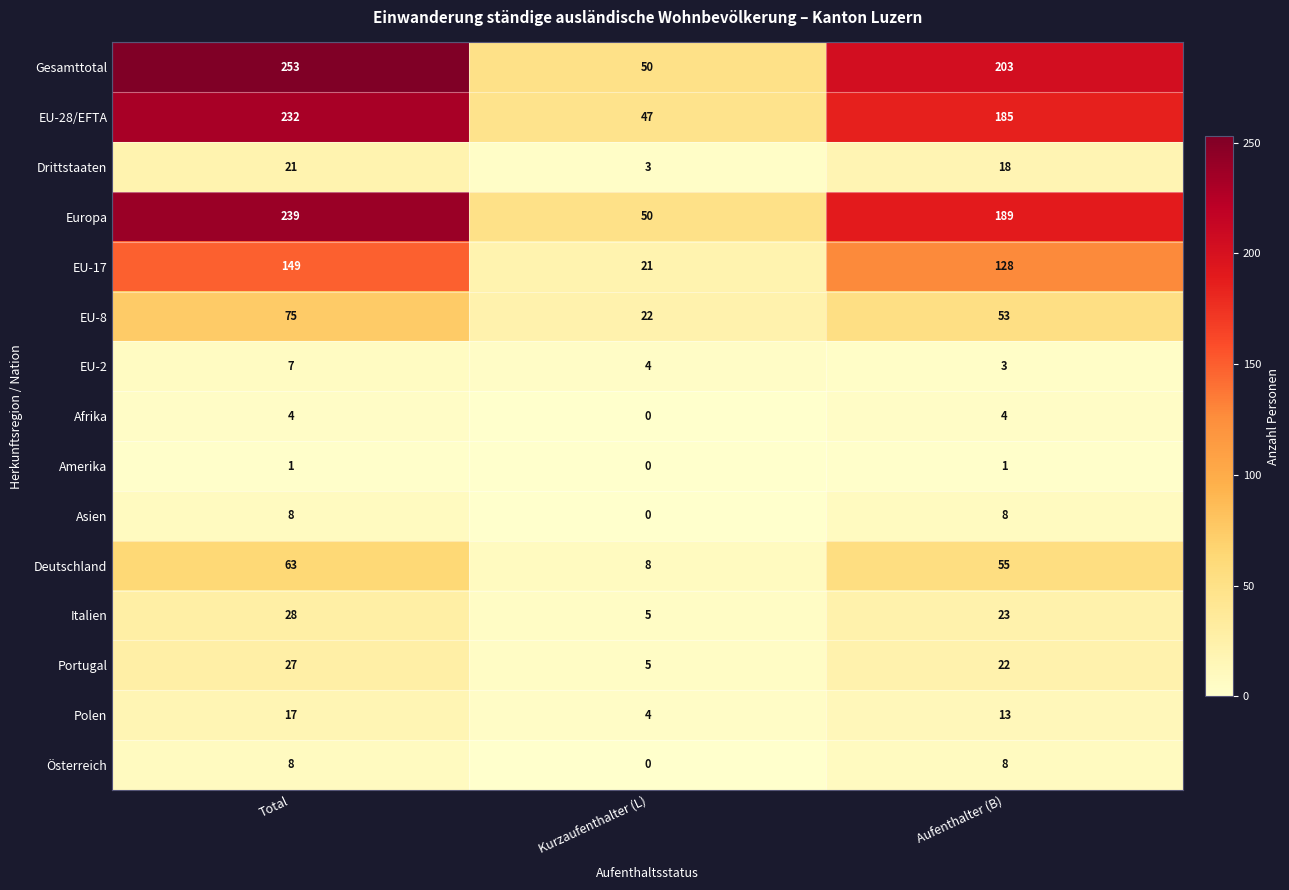

Is it true that Italien equals 40 at Aufenthalter (B)?

False